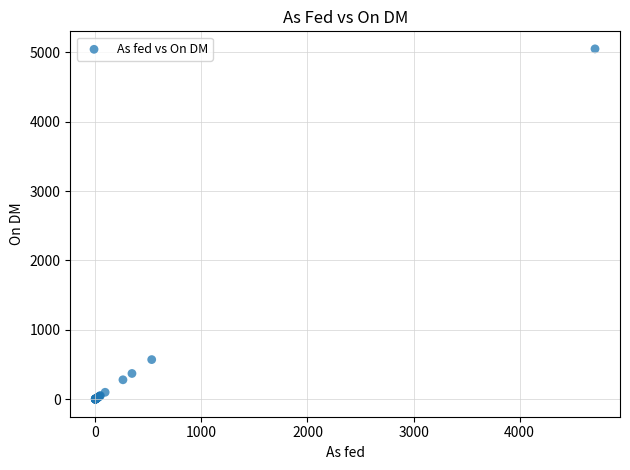

What Y value in the scatter plot is closest to 2525?

571.0